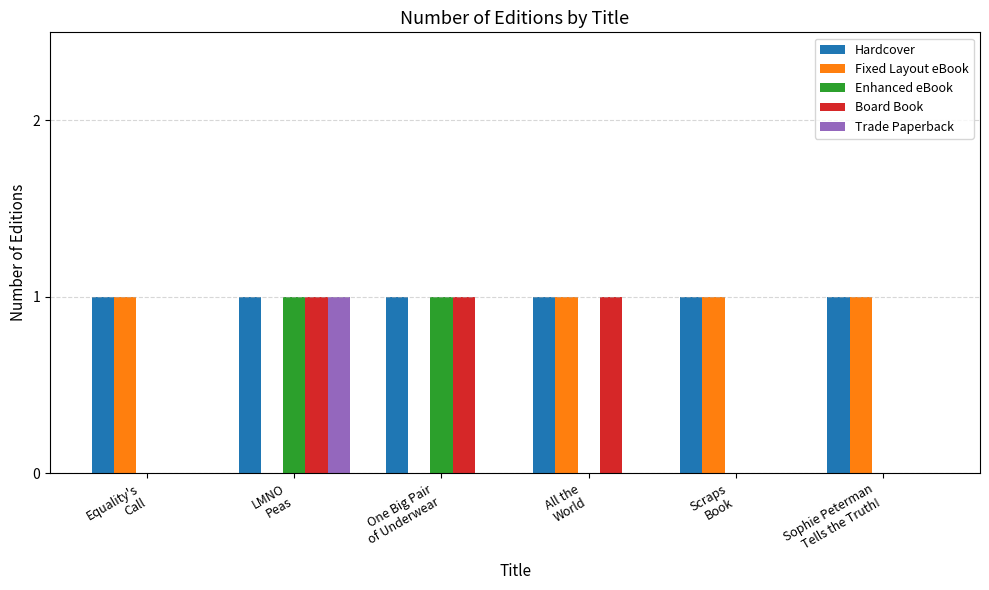

What is the sum of all Board Book values?

3